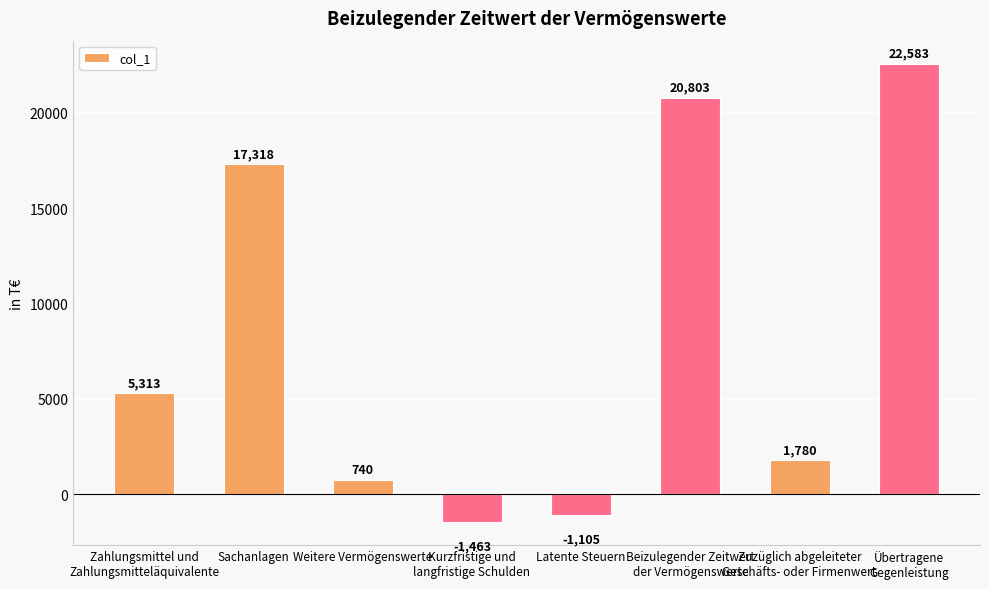

The chart shows a value of 5313 at Zahlungsmittel und
Zahlungsmitteläquivalente. True or false?

True